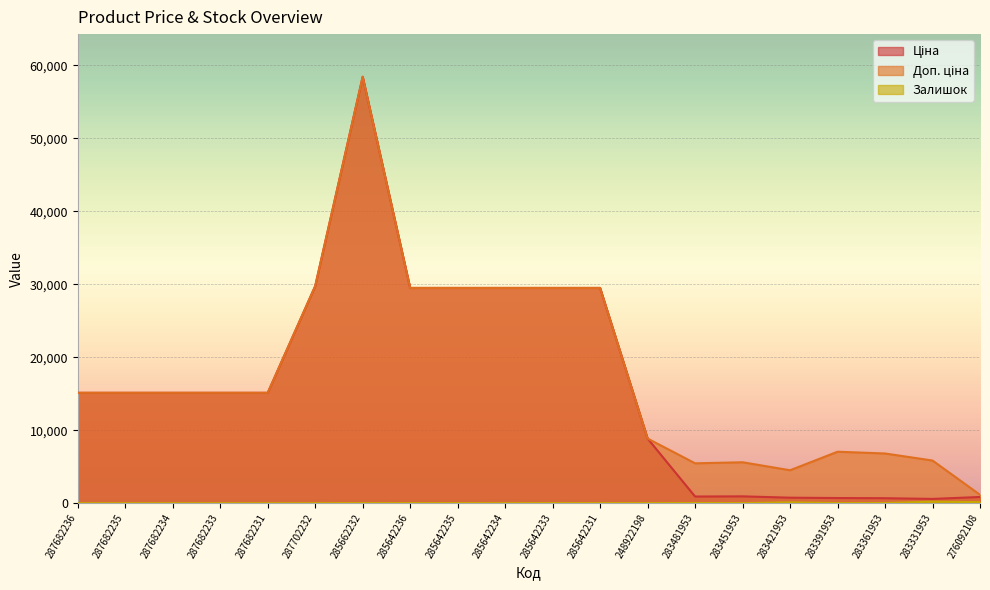

What is the difference between the Залишок values at 287682231 and 283361953?

19.0